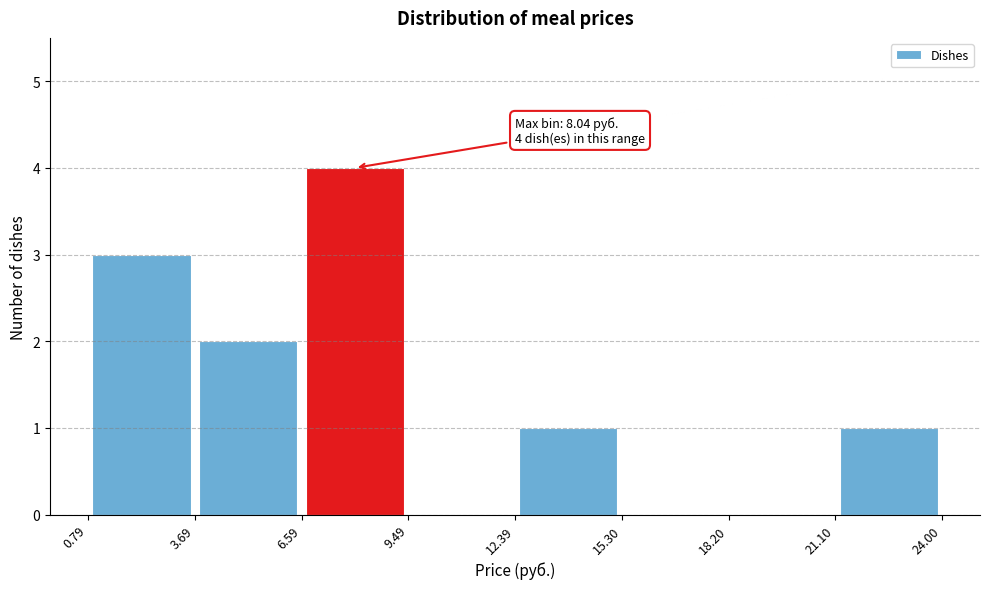

Which range on the x-axis has the tallest bar?

6.59 to 9.49